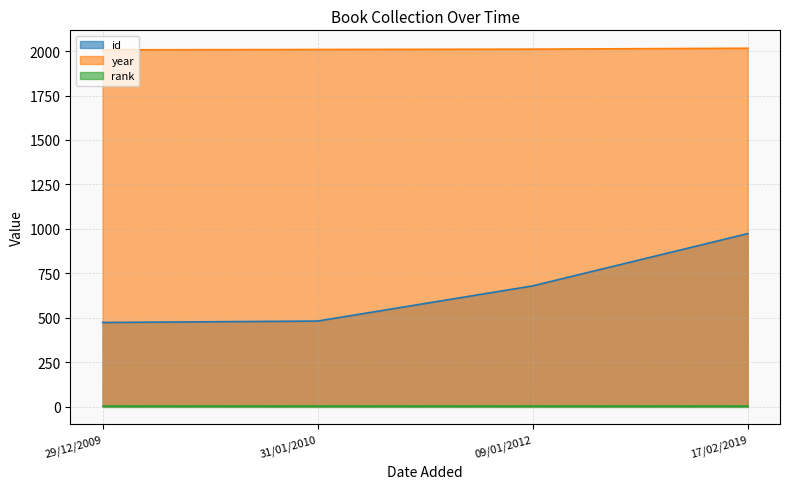

What is the spread (max minus min) of values at 09/01/2012?

2010